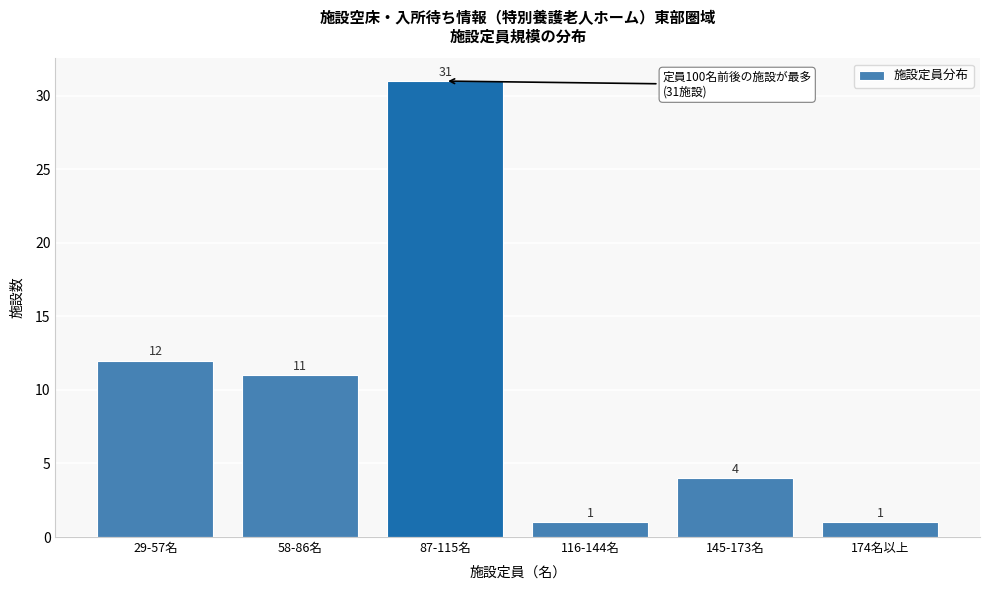

Reading left to right, transcribe all the data shown in this chart.

29-57名=12	58-86名=11	87-115名=31	116-144名=1	145-173名=4	174名以上=1